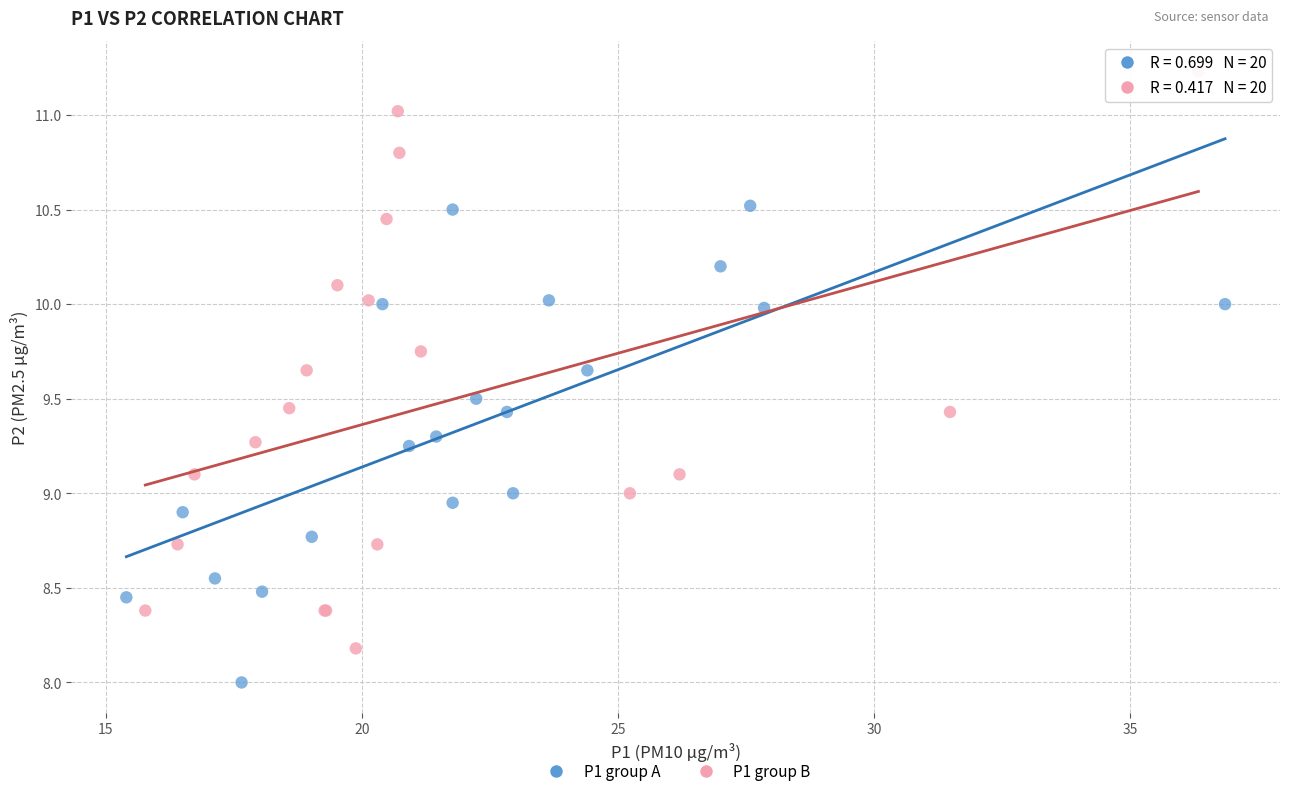

Which series reaches the maximum Y coordinate?

P1 group B